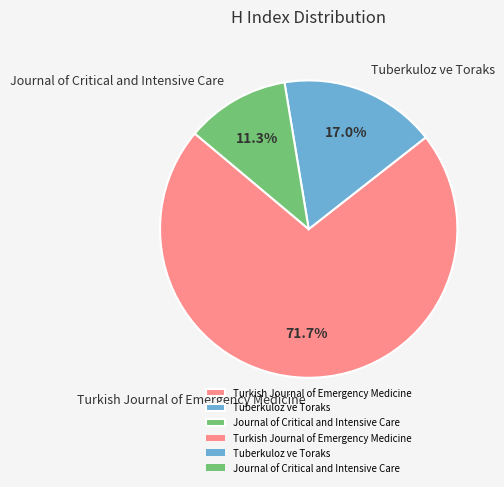

Which category has the biggest portion of the pie?

Turkish Journal of Emergency Medicine